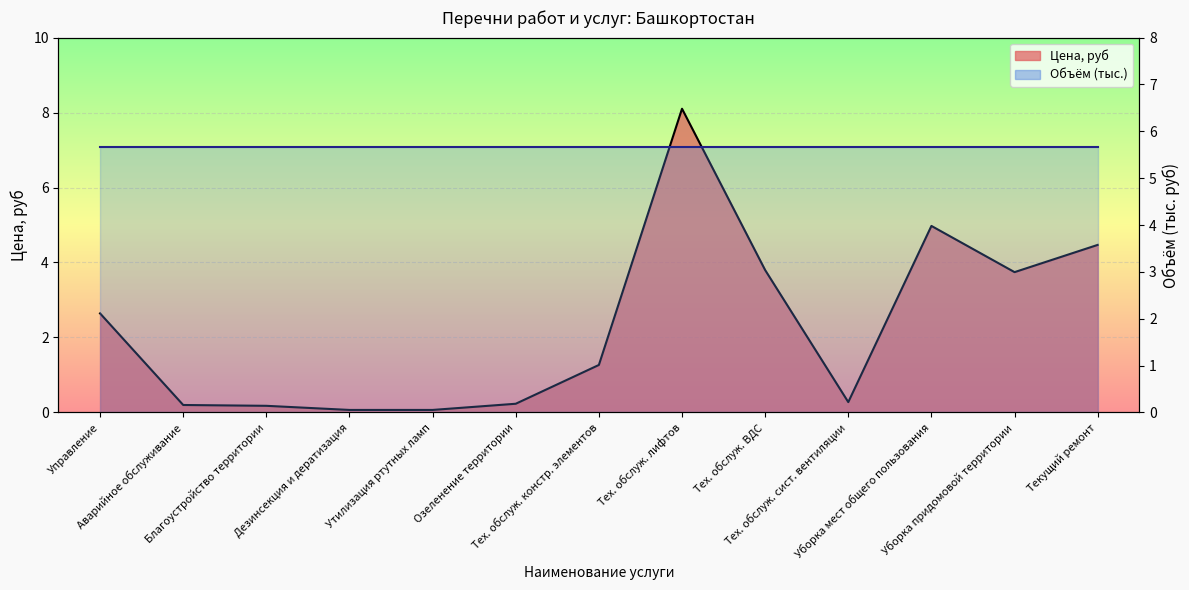

What is the sum of all values?

30.0